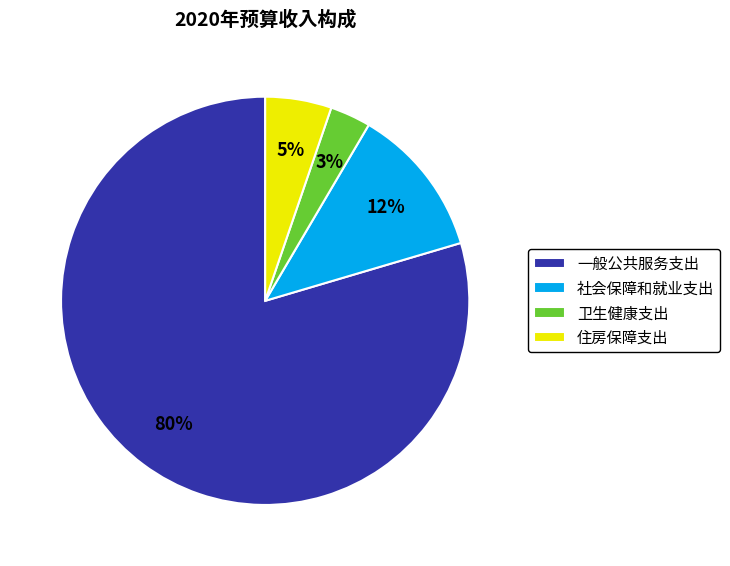

Does 一般公共服务支出 represent more than half of the total?

Yes